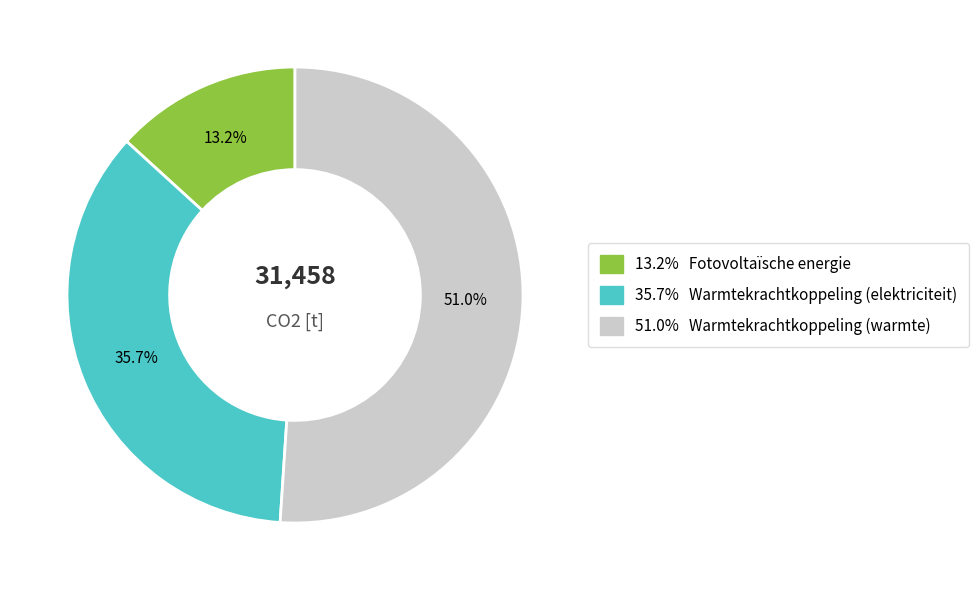

How many segments does this pie chart have?

3